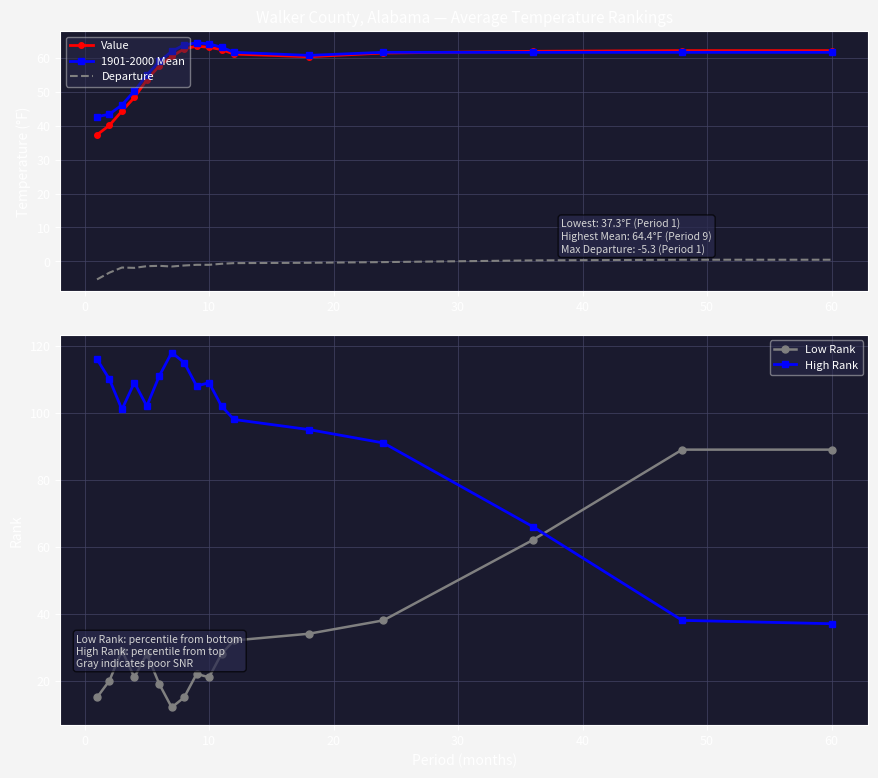

True or false: High Rank has more than 0 points higher than both neighbors.

True